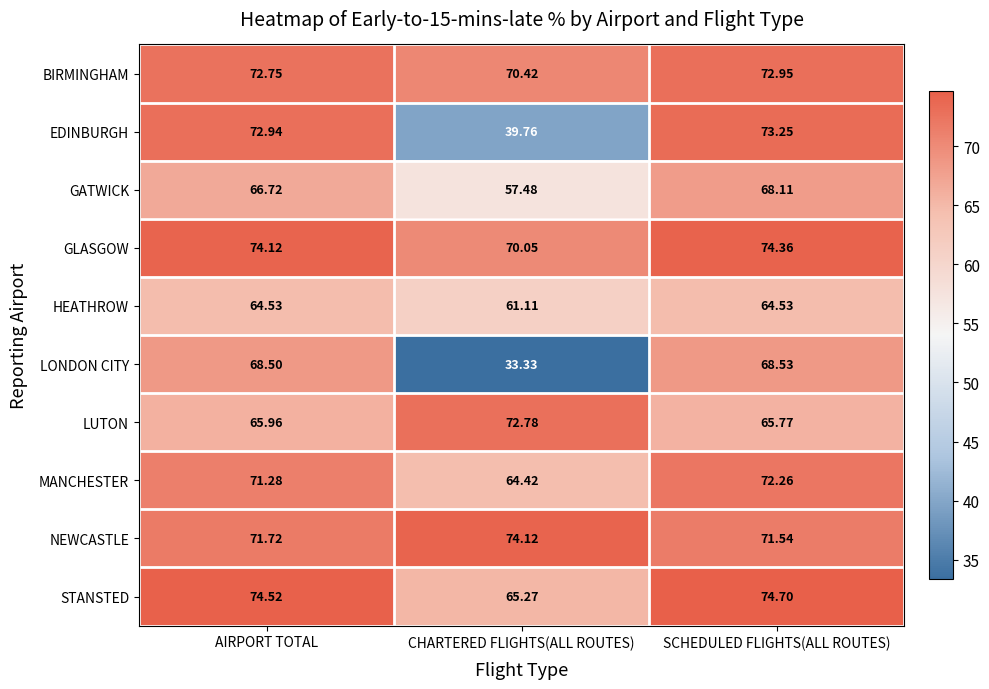

How many series are shown in this chart?

10